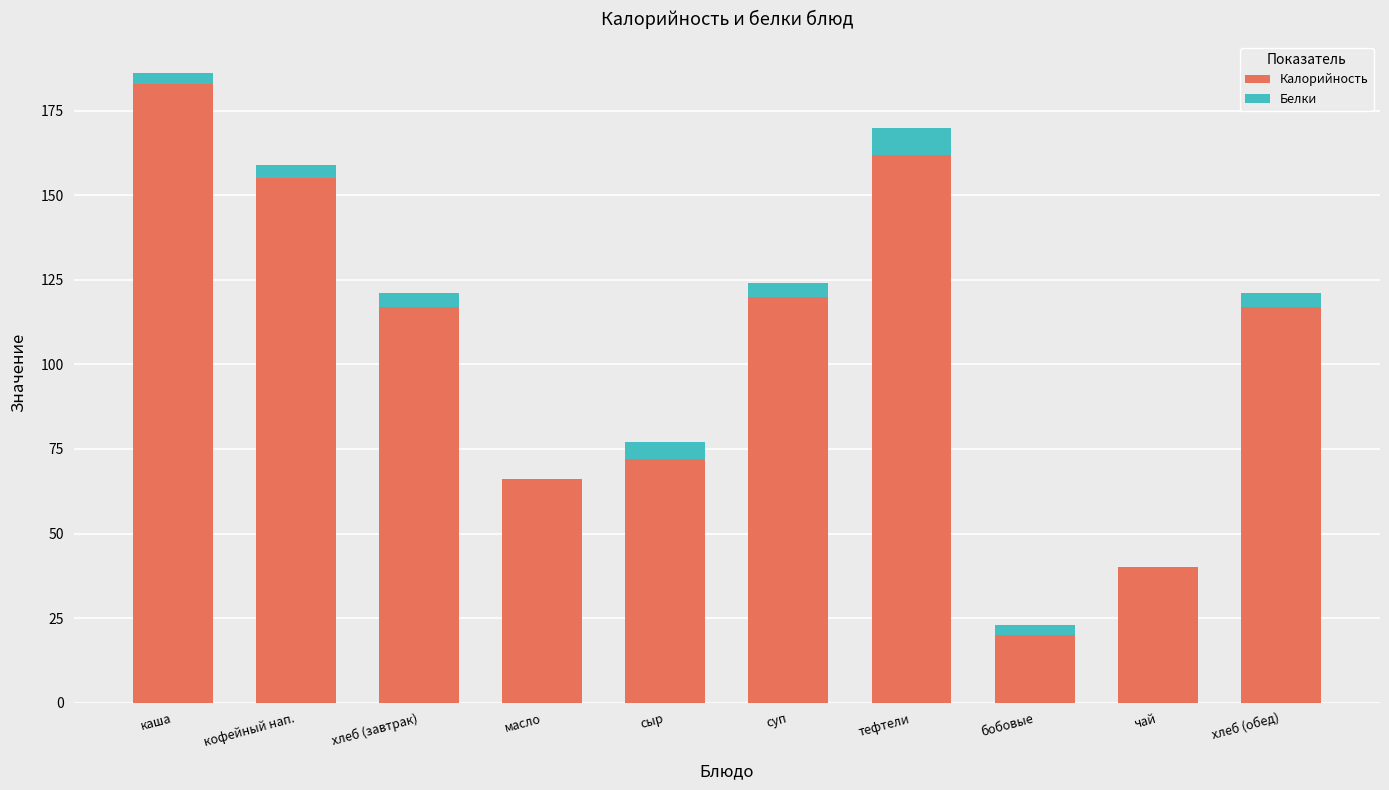

Is it true that Калорийность equals 11 at чай?

False